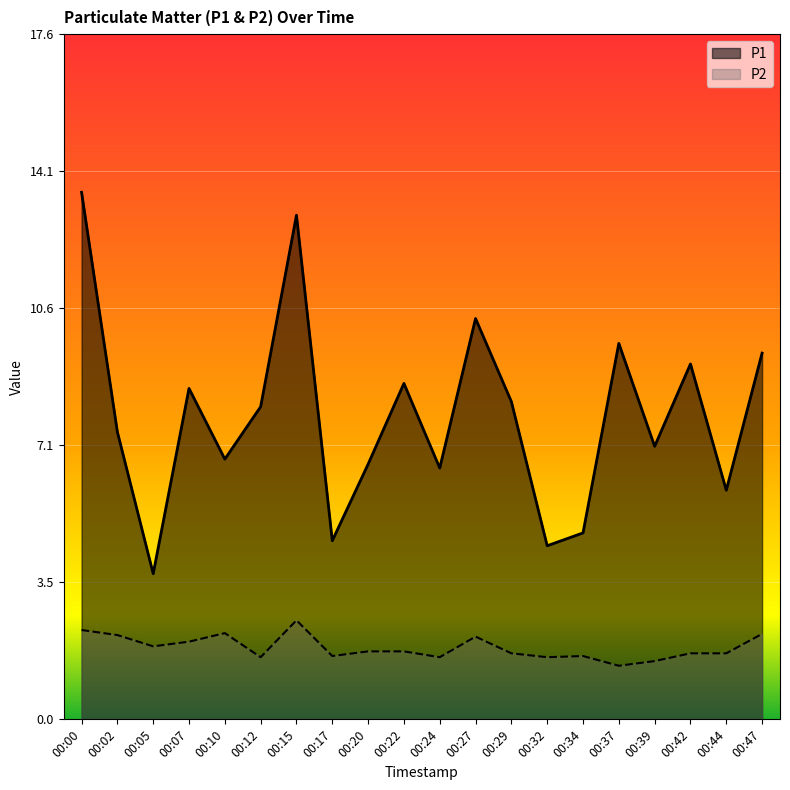

True or false: P2 has a value of 1.6 at 00:12.

True